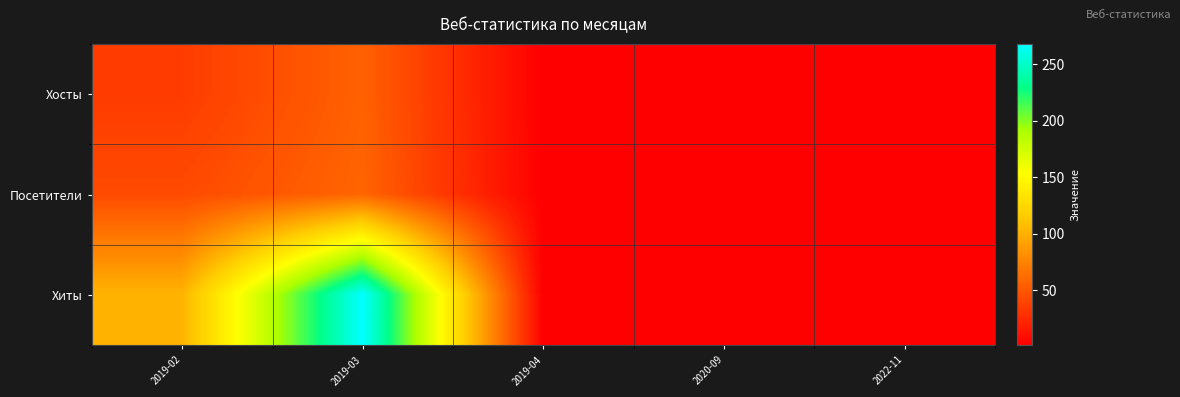

Between 2019-02 and 2019-04, which series saw the biggest shift?

Хиты